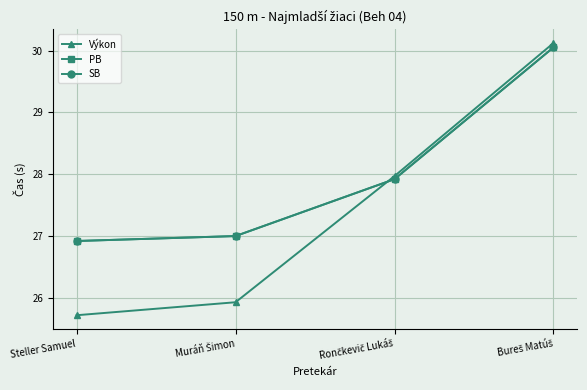

Which label corresponds to the largest value in the chart?

Bureš Matúš